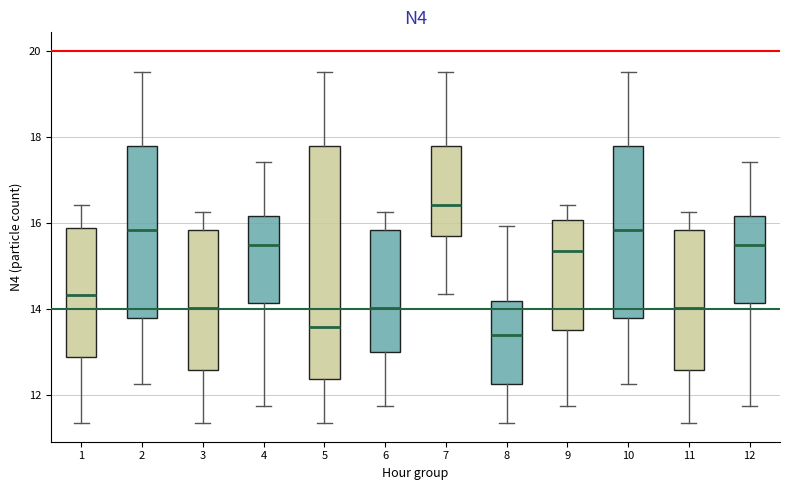

Where does the median line of the box at x = 5 sit on the y-axis? The values are not printed on the chart, so give them approximately, as read against the axis.

13.6